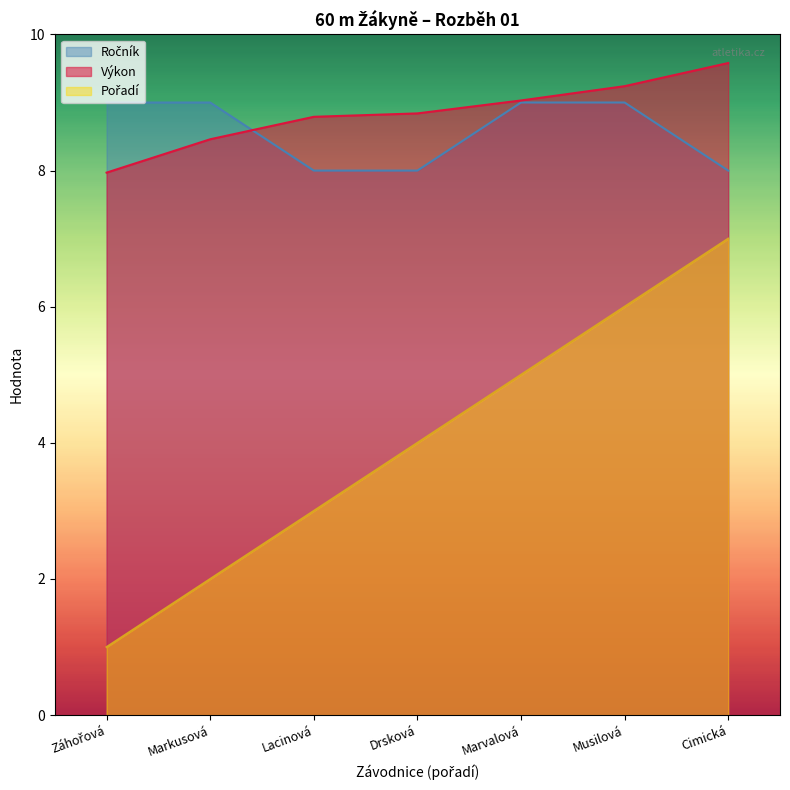

Where is Pořadí nearest to the value 4?

Drsková